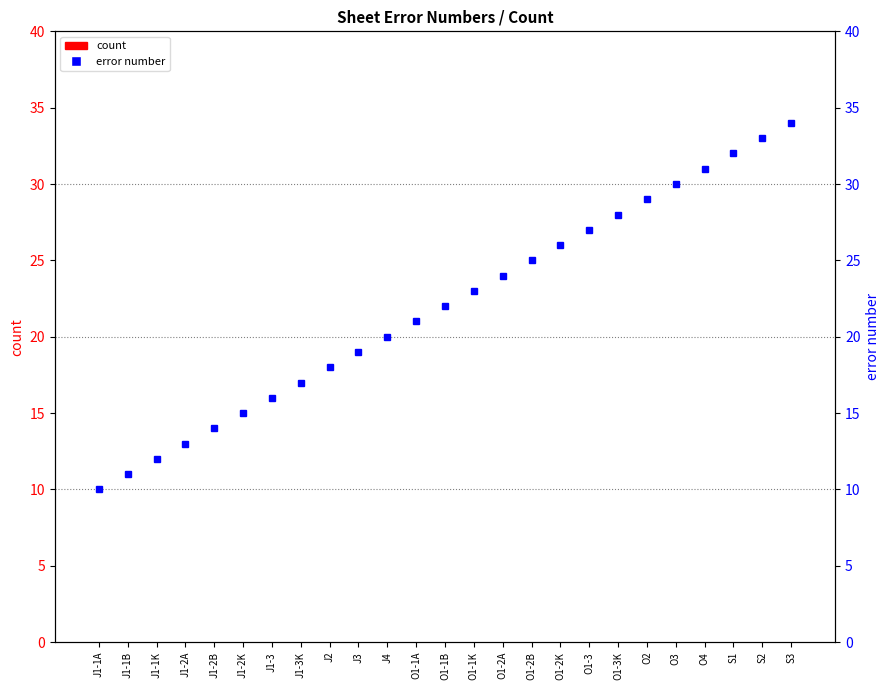

List the series in order of their overall mean, lowest first.

count, error number